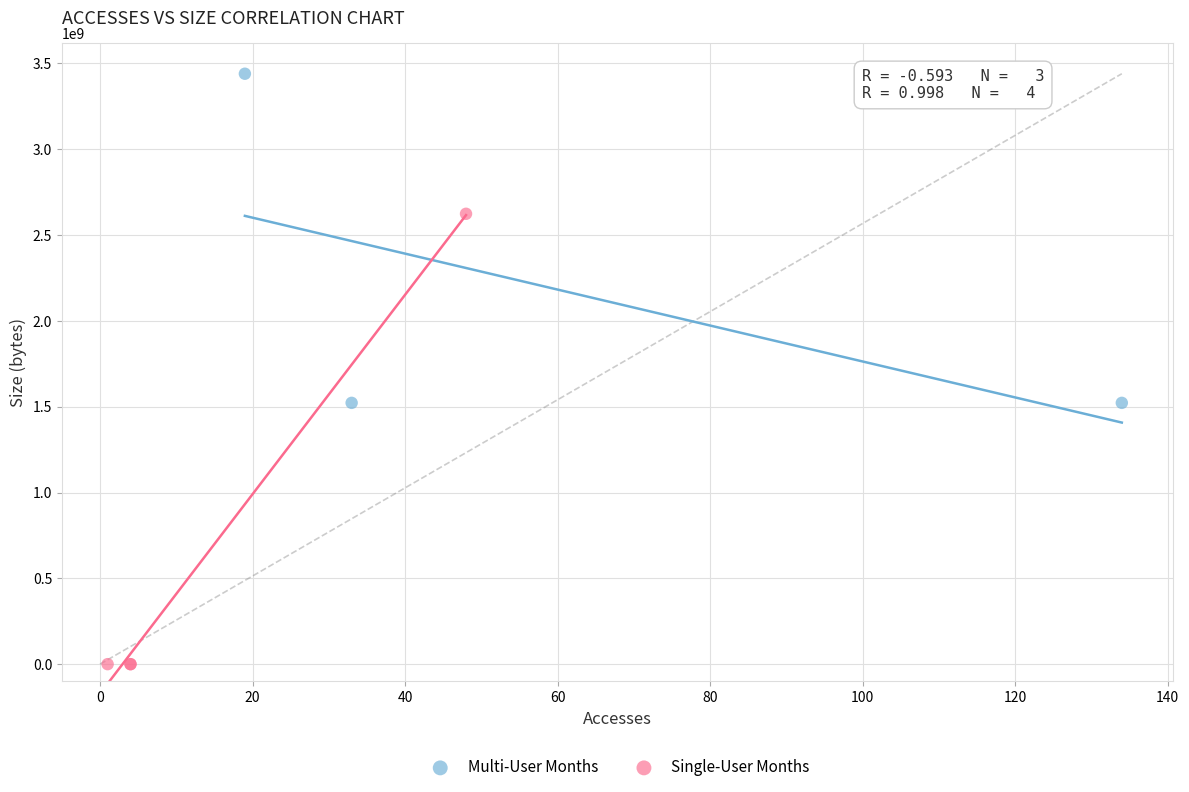

Which series contains the lowest Y value?

Single-User Months